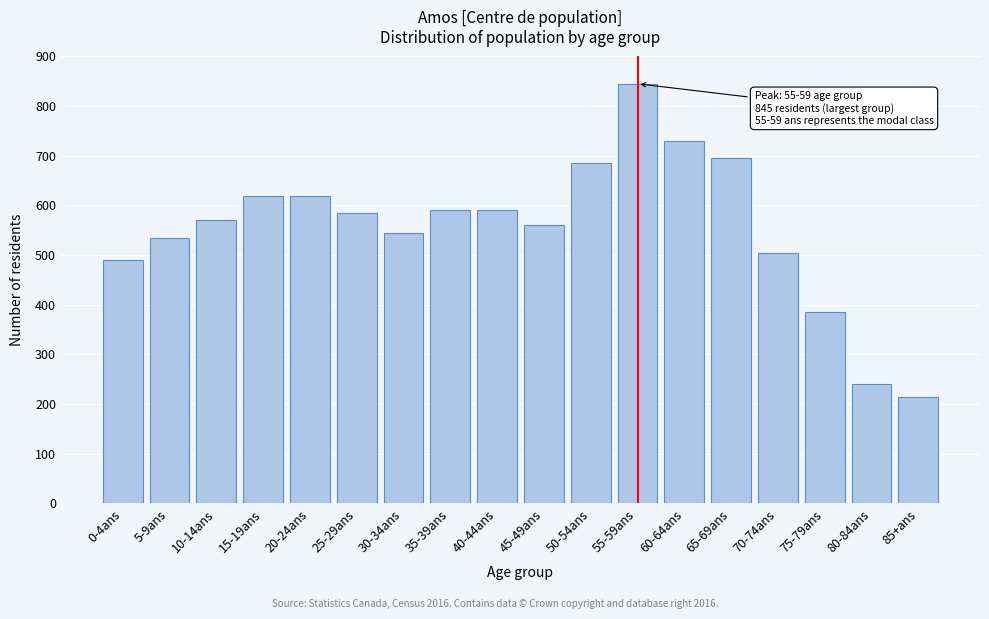

Reading left to right, what are all the values shown in this chart?

490	535	570	620	620	585	545	590	590	560	685	845	730	695	505	385	240	215